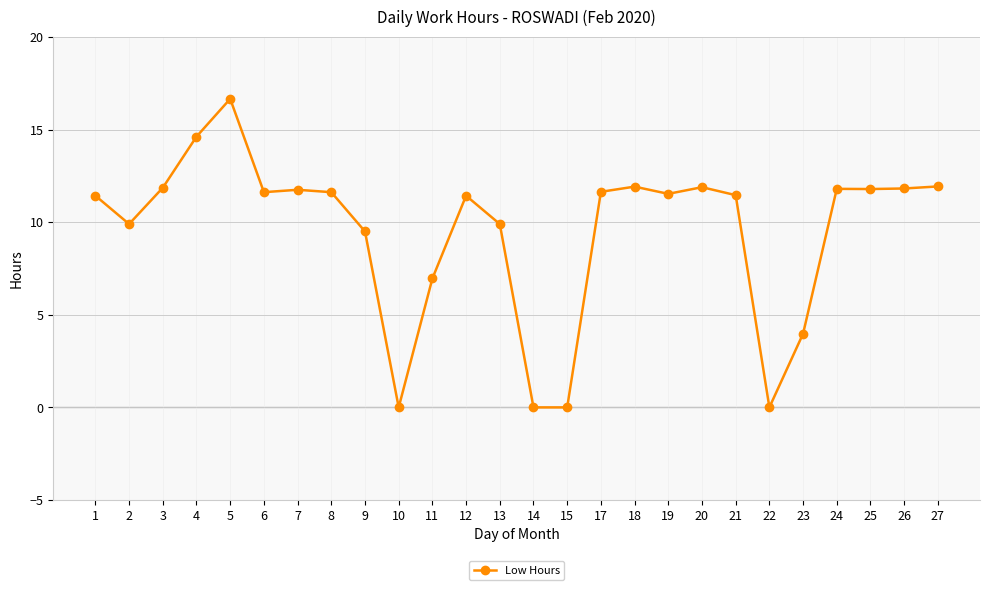

What is the maximum value shown in the chart?

16.7